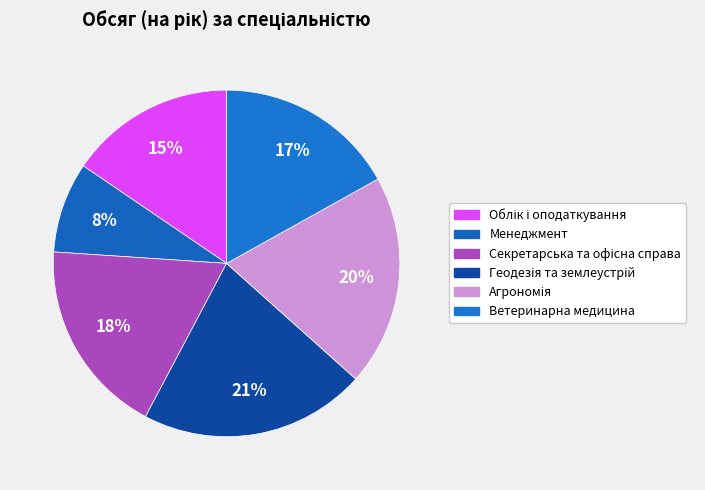

How many slices are in this pie chart?

6